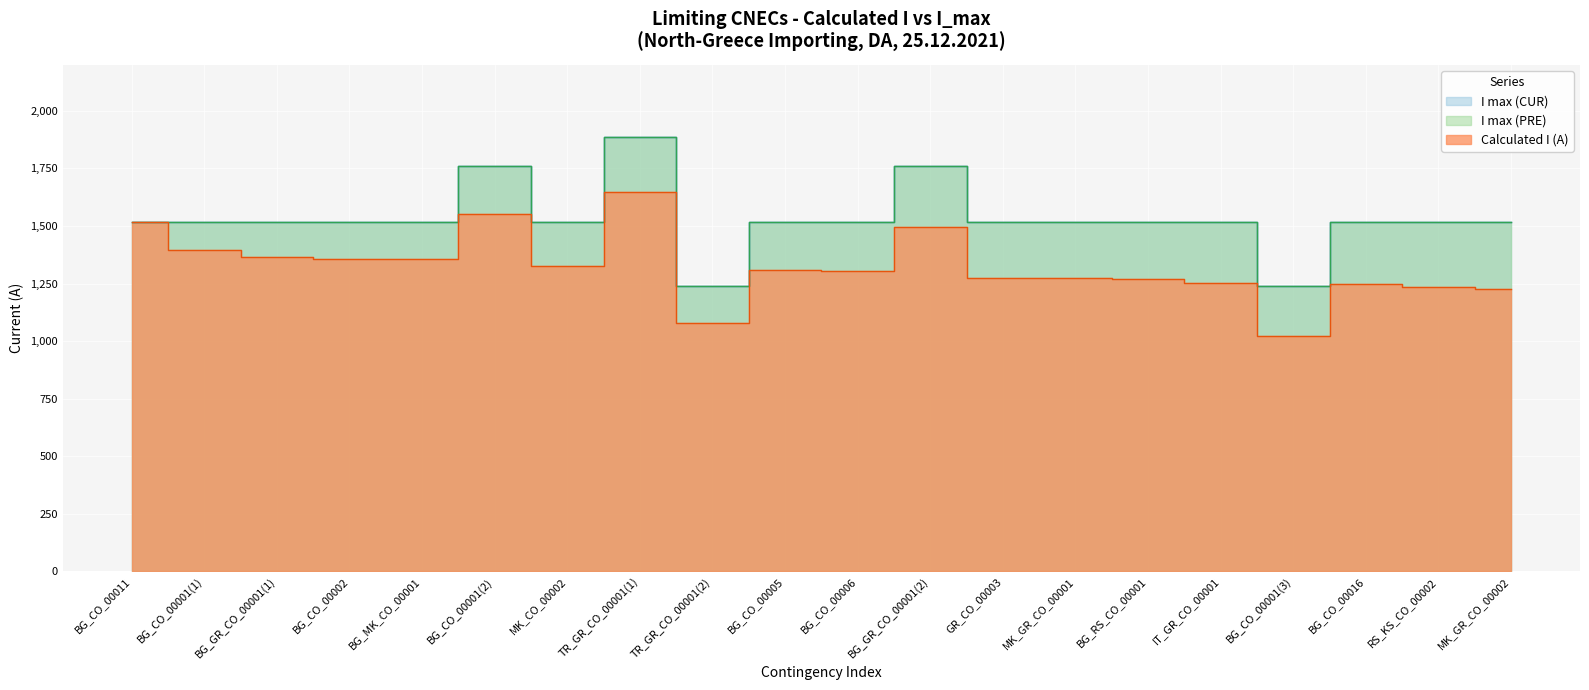

What position from the left is IT_GR_CO_00001?

16